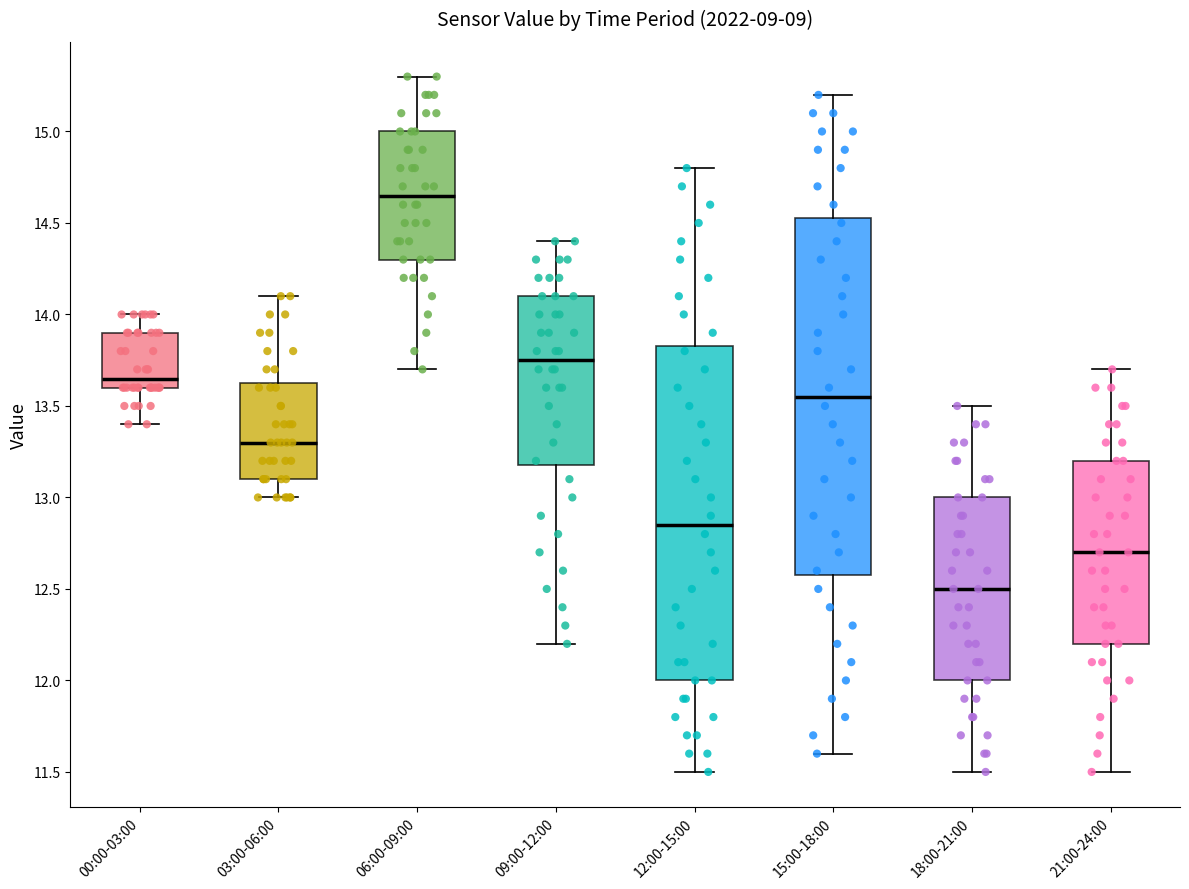

Which box has the lowest median line?

18:00-21:00